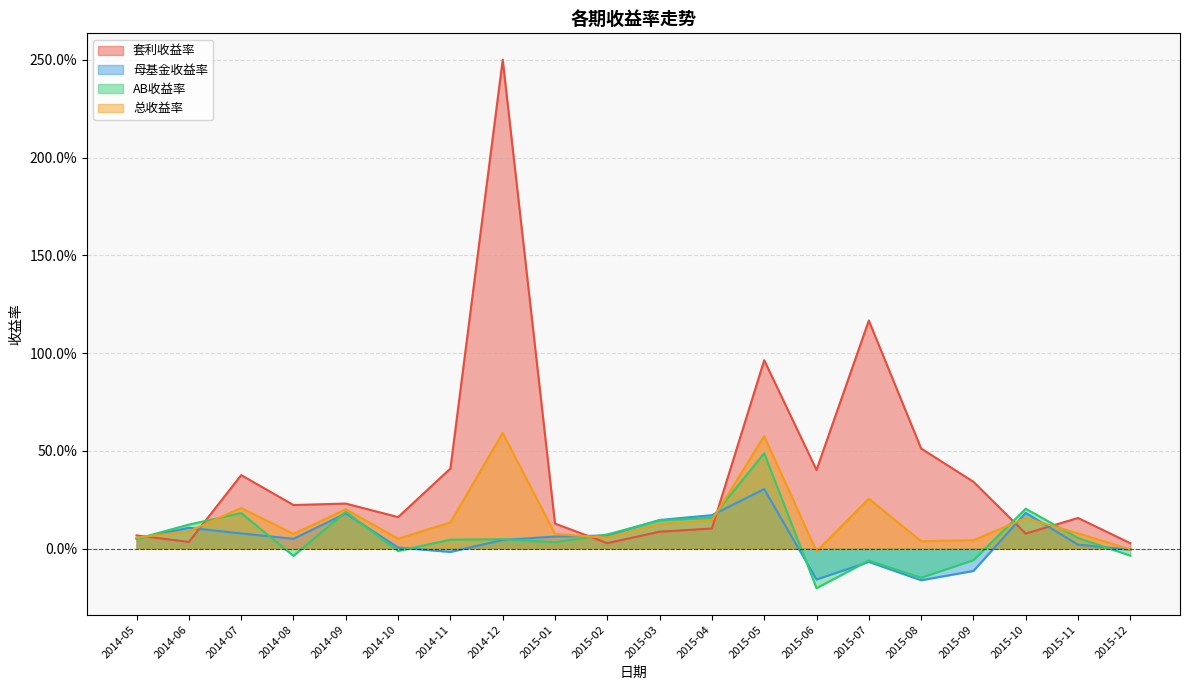

At which label is 母基金收益率 closest to 0?

2014-10